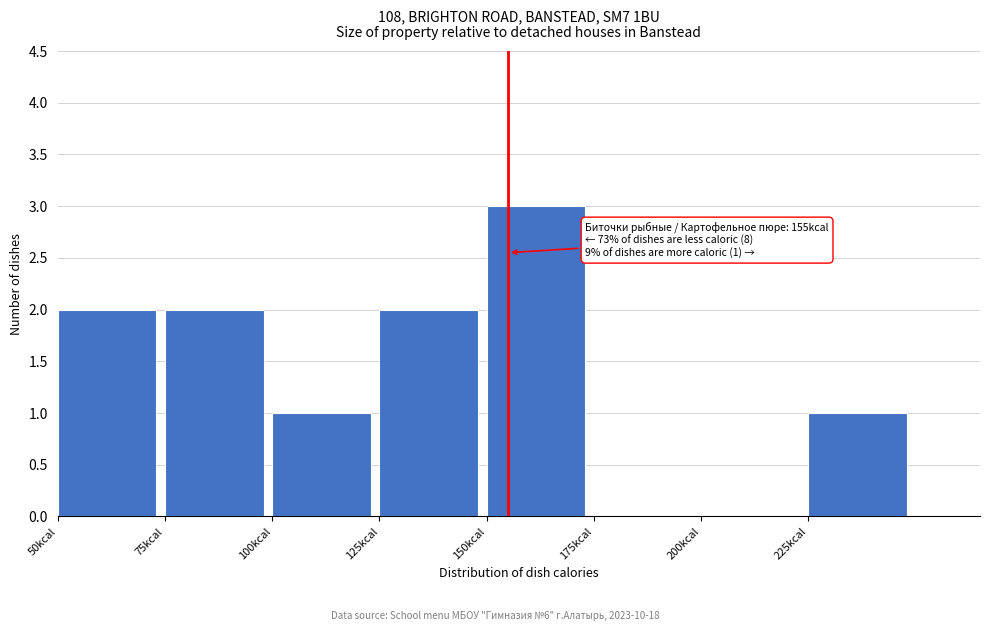

Which range on the x-axis has the tallest bar?

150 to 175